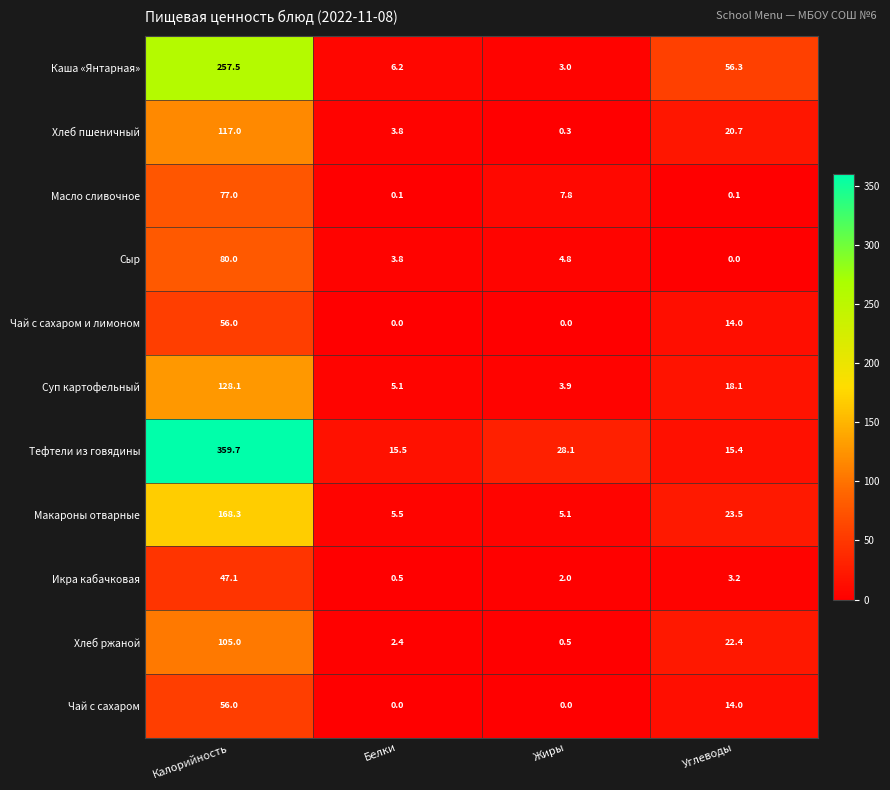

What is the difference between the Чай с сахаром values at Углеводы and Жиры?

14.0